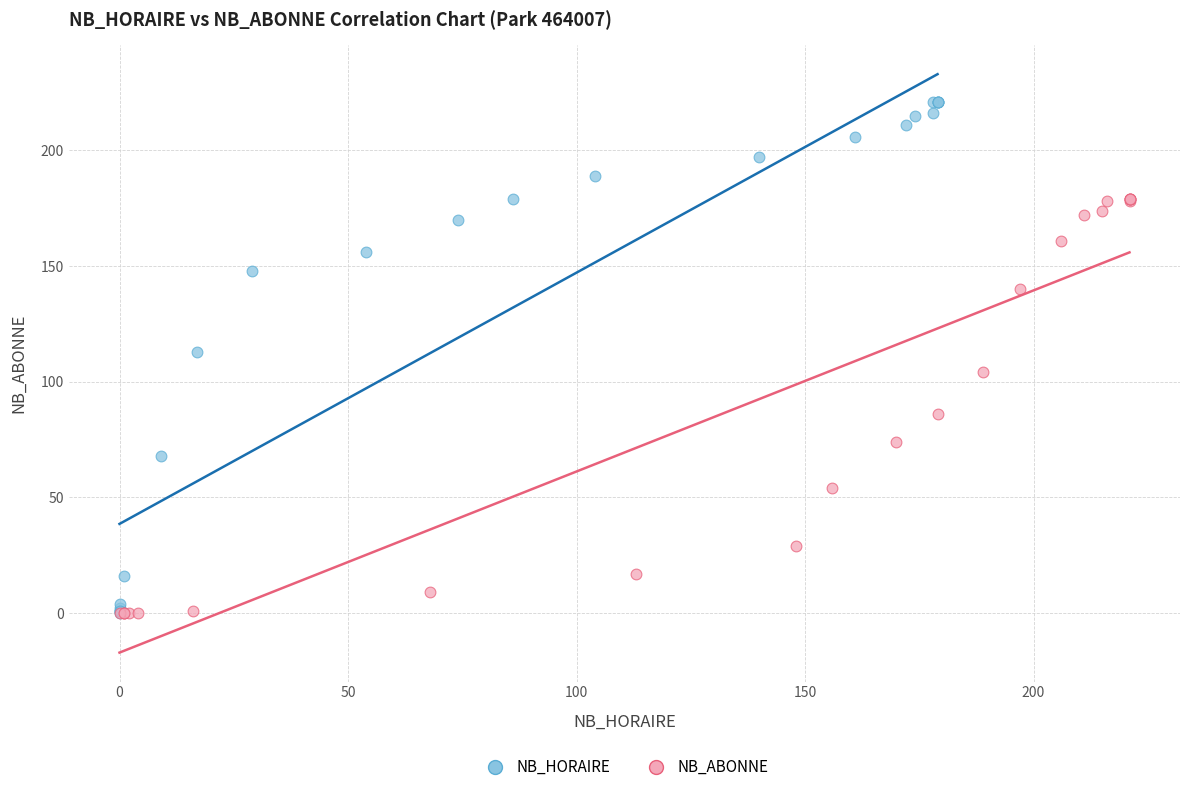

What are all the series names shown in the legend?

NB_HORAIRE, NB_ABONNE